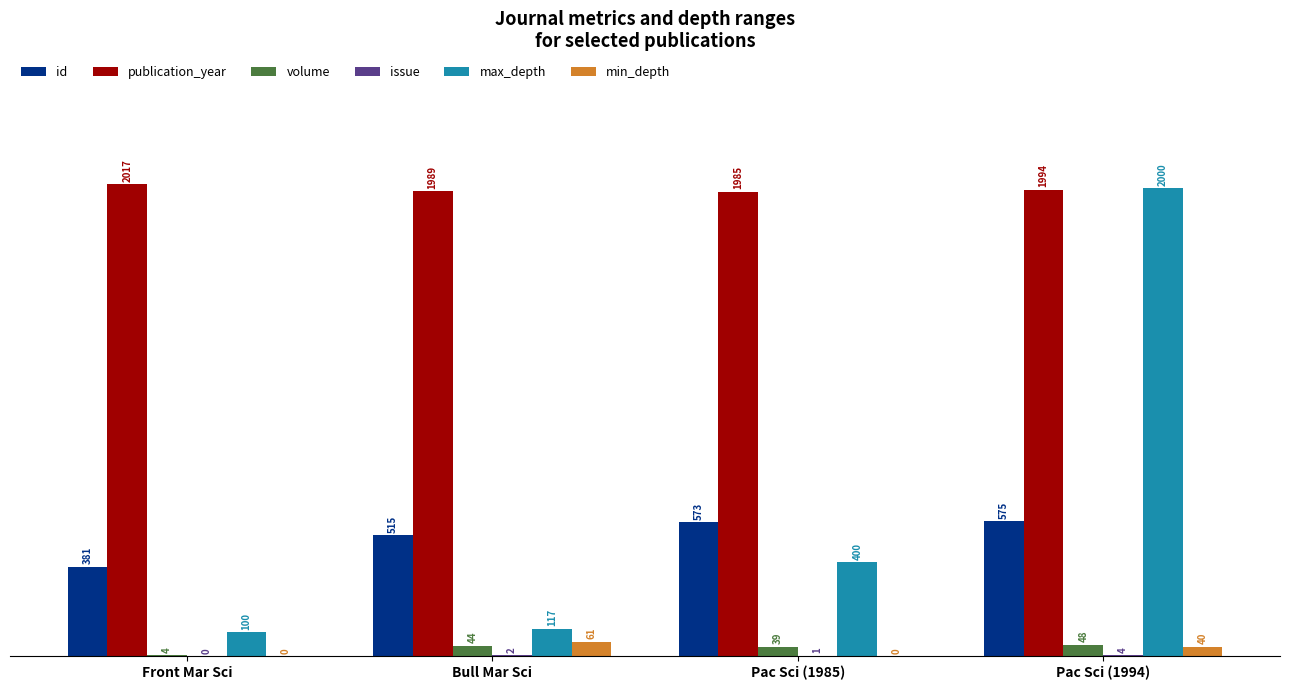

What is the greatest value displayed?

2017